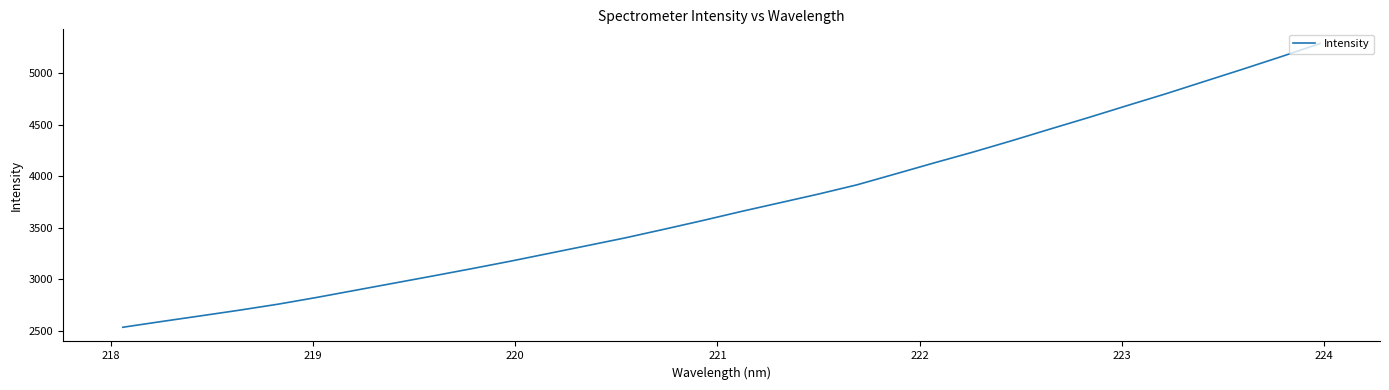

Reading right to left, what are all the values shown in this chart?

5286.3	5160.0	5037.8	4918.4	4798.5	4684.0	4568.2	4455.9	4342.0	4232.2	4128.0	4021.1	3915.1	3825.1	3740.5	3656.3	3568.0	3483.4	3400.3	3323.6	3247.6	3171.8	3099.4	3028.9	2959.7	2890.4	2821.1	2755.7	2697.5	2642.6	2588.3	2532.6